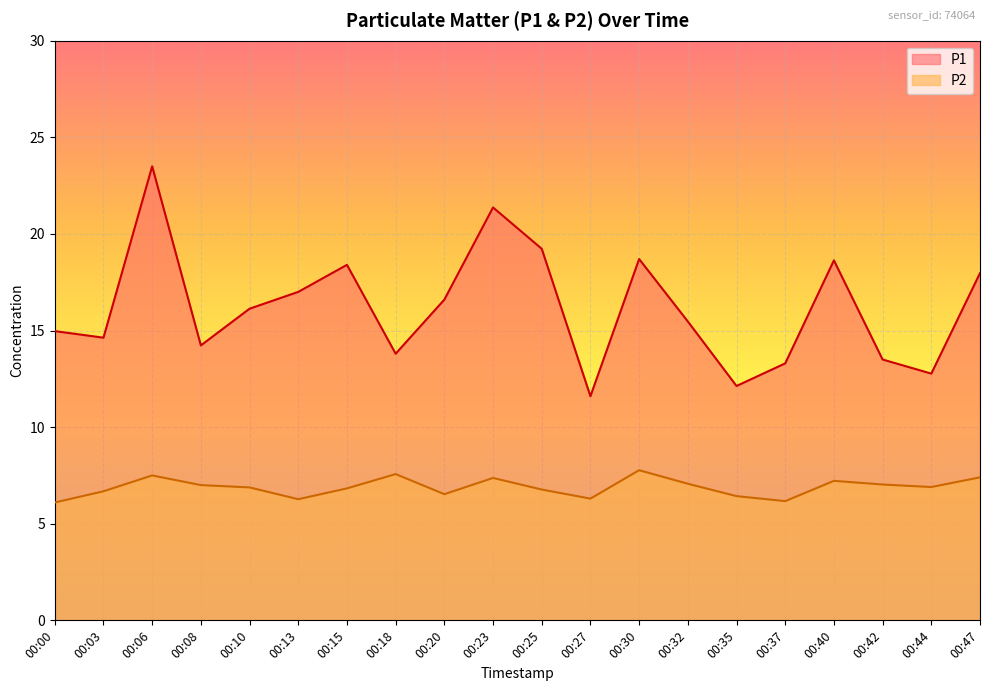

Between 00:03 and 00:23, which series saw the biggest shift?

P1